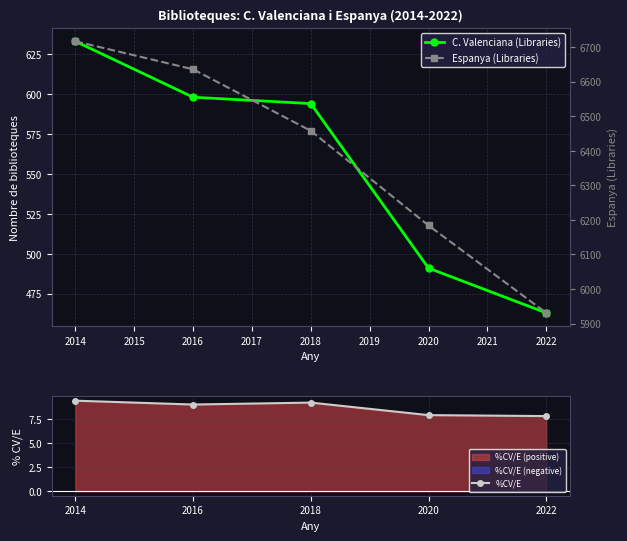

At which label is %CV/E closest to 8?

2020